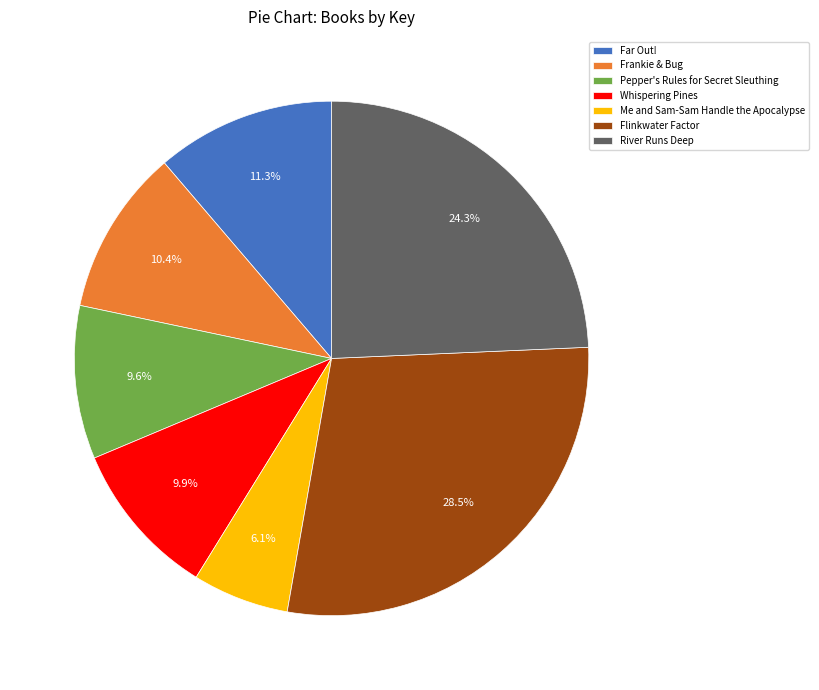

What percentage is the Whispering Pines slice, to the nearest percent?

10%